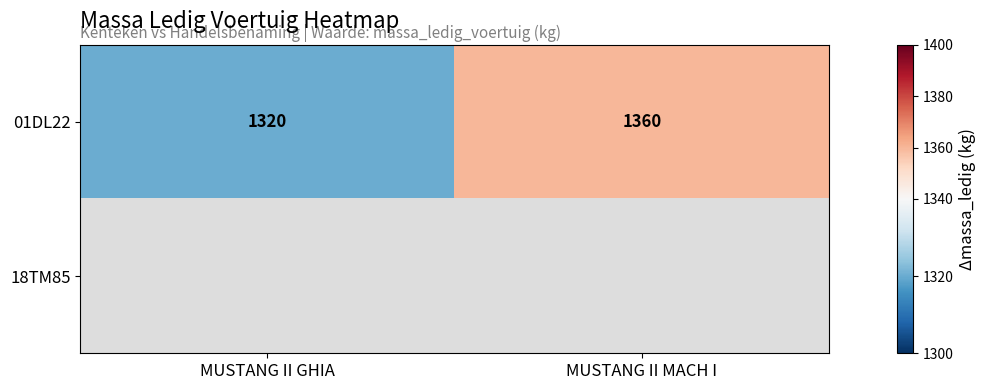

Count the 01DL22 values in the range 1320 to 1360.

2